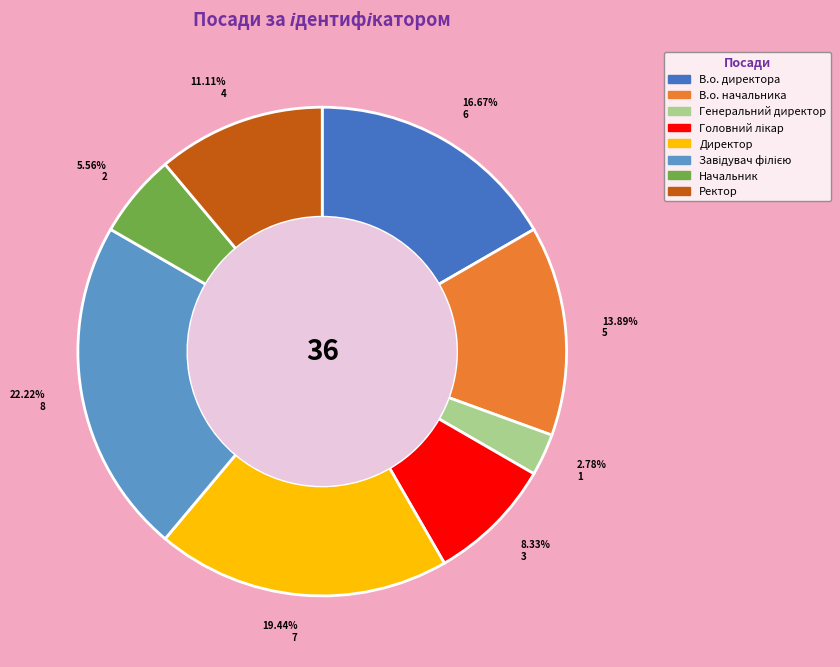

Is Начальник the majority of the pie?

No